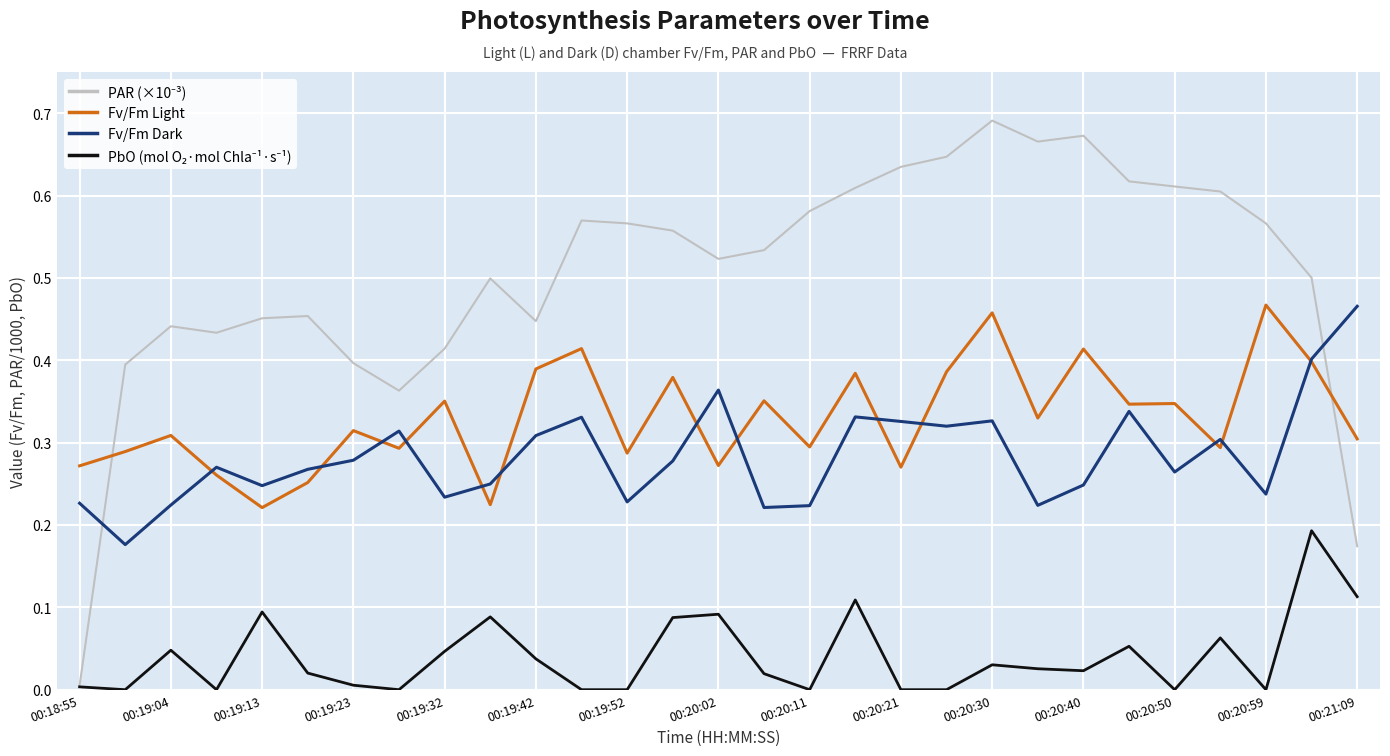

How many Fv/Fm Dark values are between 0 and 1?

29